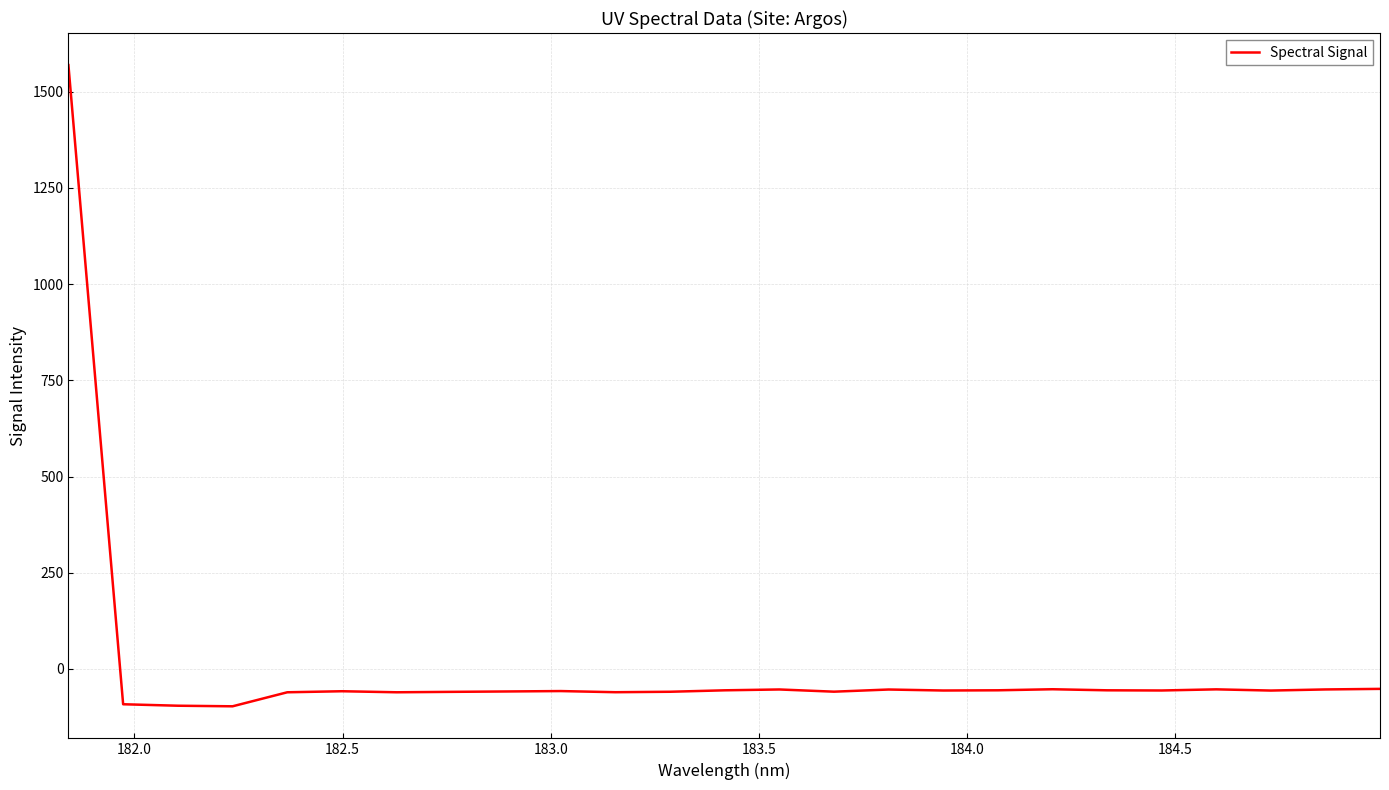

What is the maximum value shown in the chart?

1569.5